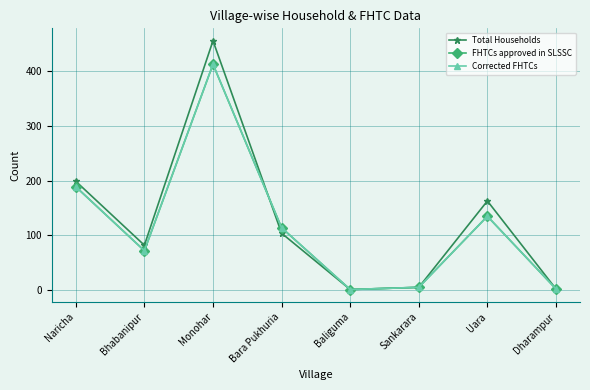

What are all the series names shown in the legend?

Total Households, FHTCs approved in SLSSC, Corrected FHTCs